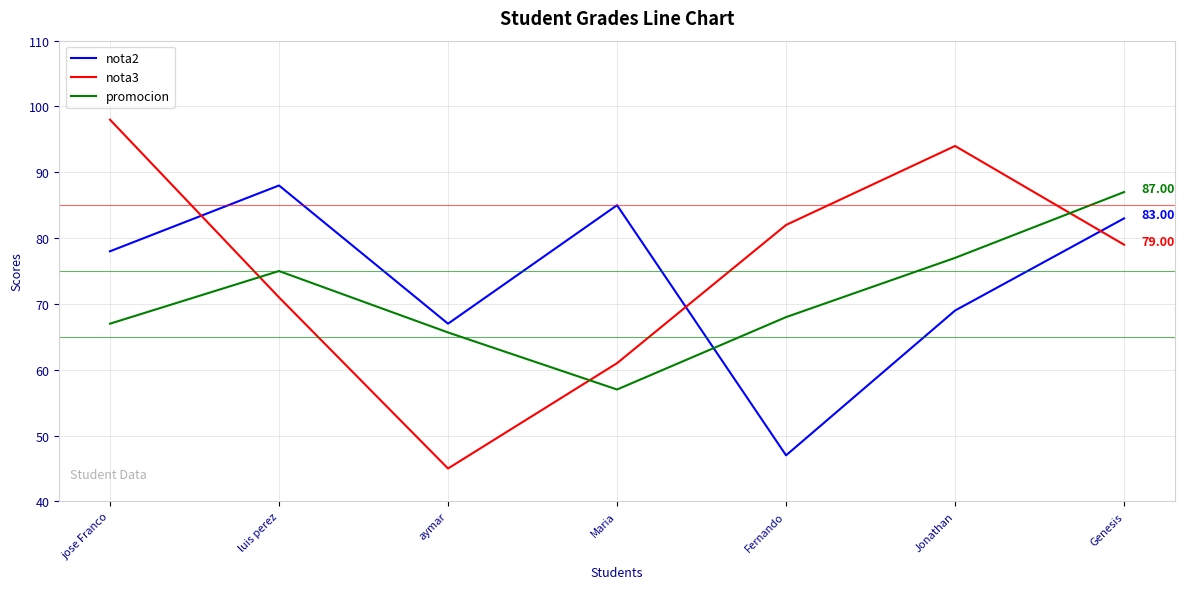

Which series has the largest total across all categories?

nota3